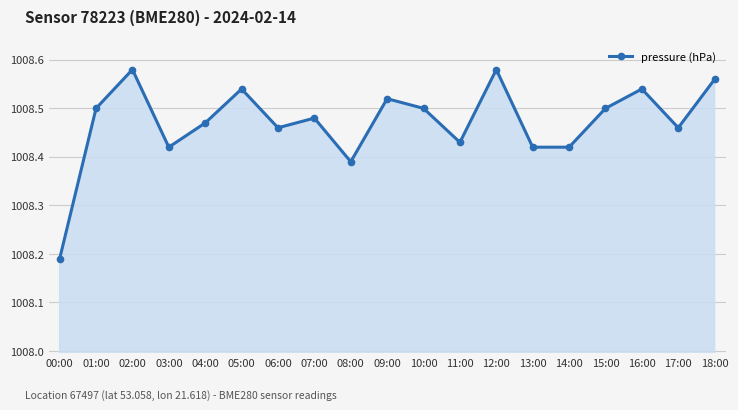

The value at 06:00 is 1008.5. True or false?

True